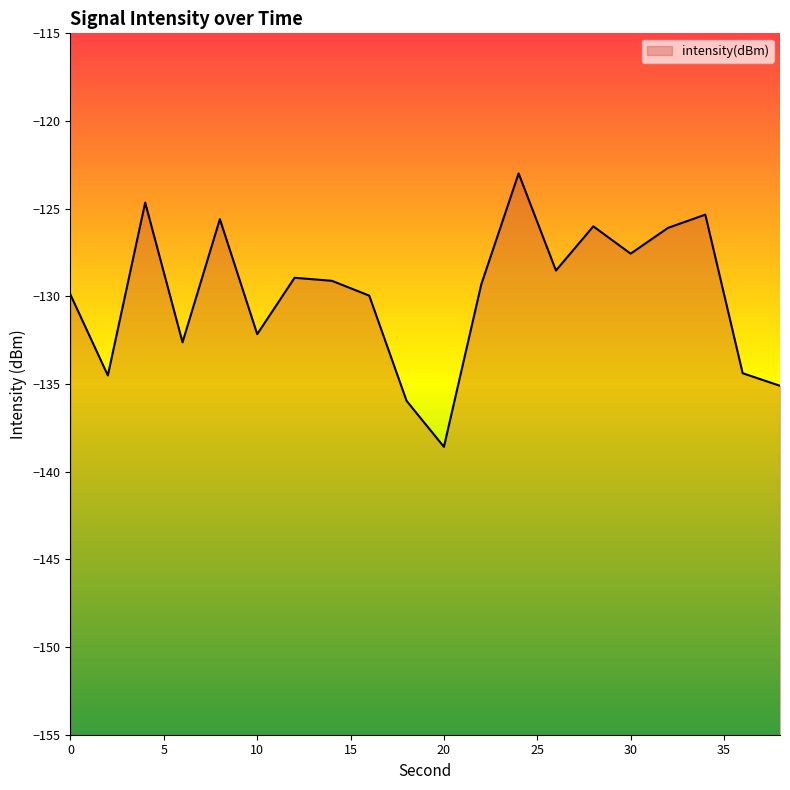

How many interior local peaks (higher than both neighbors) does the data have?

6